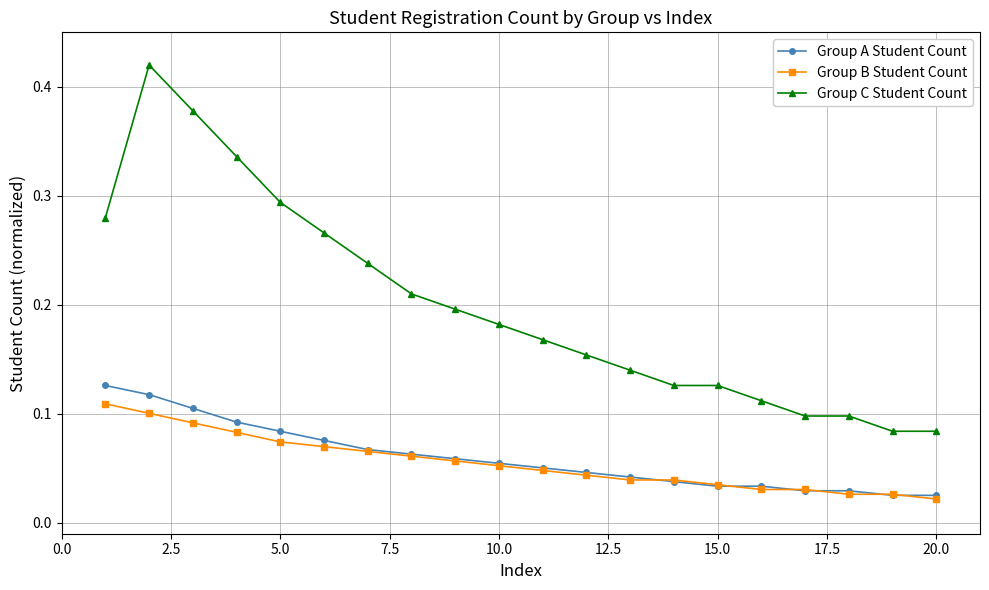

What are all the series names shown in the legend?

Group A Student Count, Group B Student Count, Group C Student Count